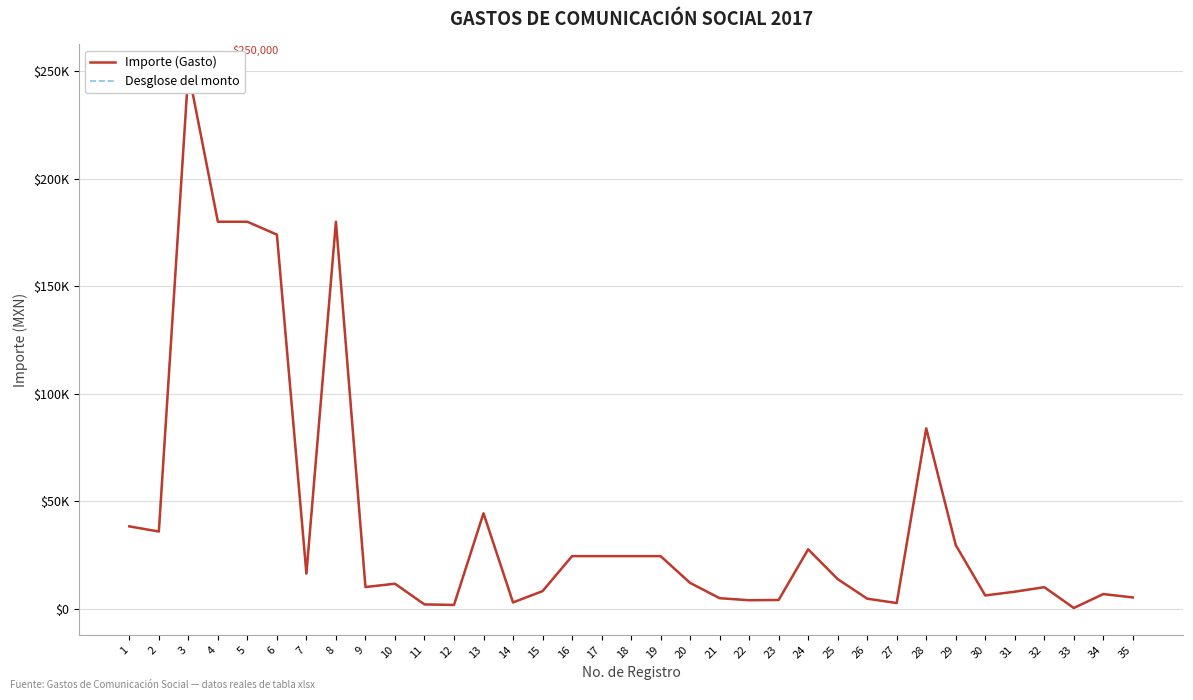

At which category is the sum across all series the highest?

3